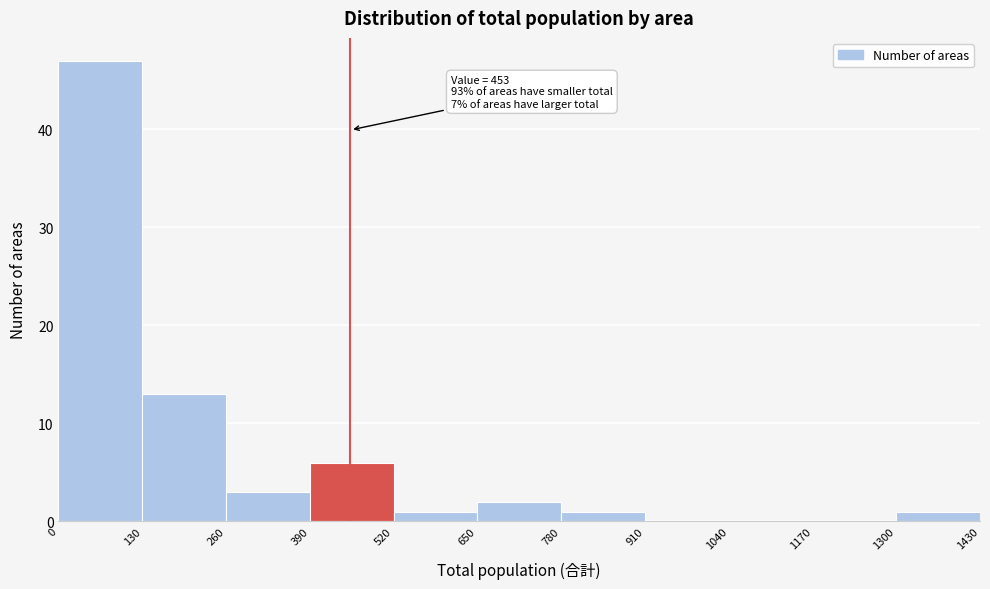

Over which range of the x-axis is the bar tallest?

0 to 130